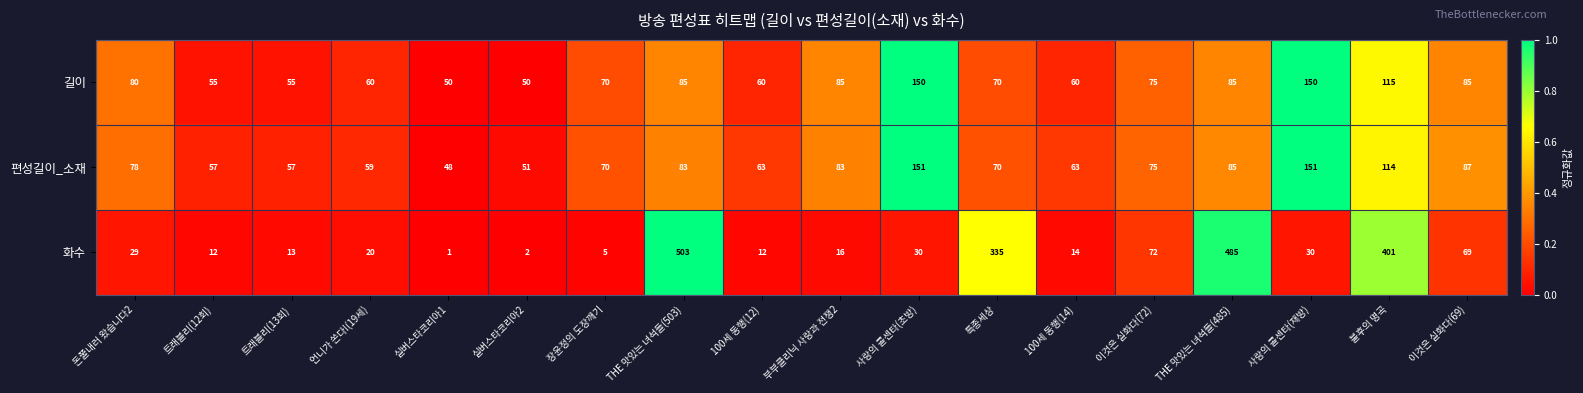

Which series changed the most between 트래블리(12회) and 트래블리(13회)?

화수